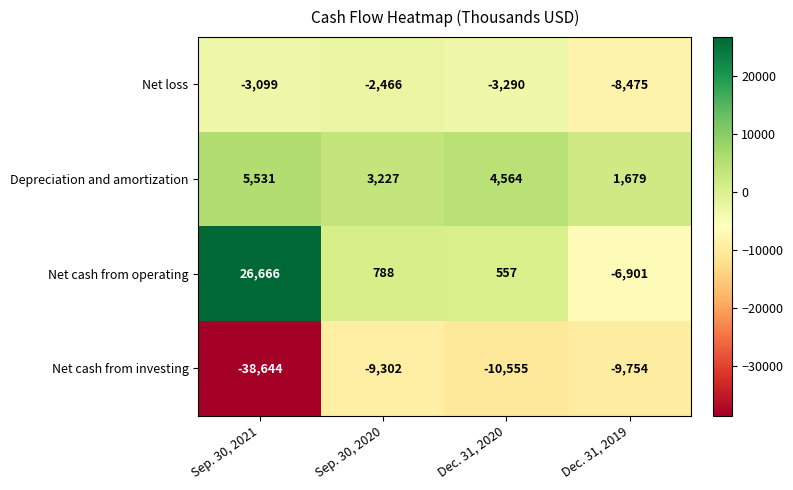

Reading left to right, extract all data points from this chart.

Net loss: -3099	-2466	-3290	-8475
Depreciation and amortization: 5531	3227	4564	1679
Net cash from operating: 26666	788	557	-6901
Net cash from investing: -38644	-9302	-10555	-9754